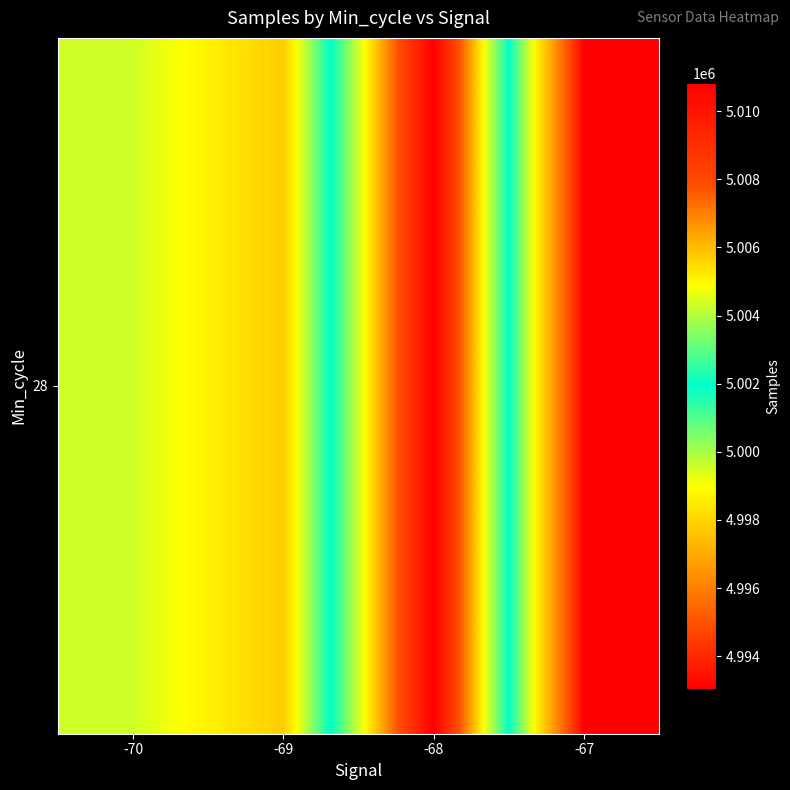

How many series are shown in this chart?

1